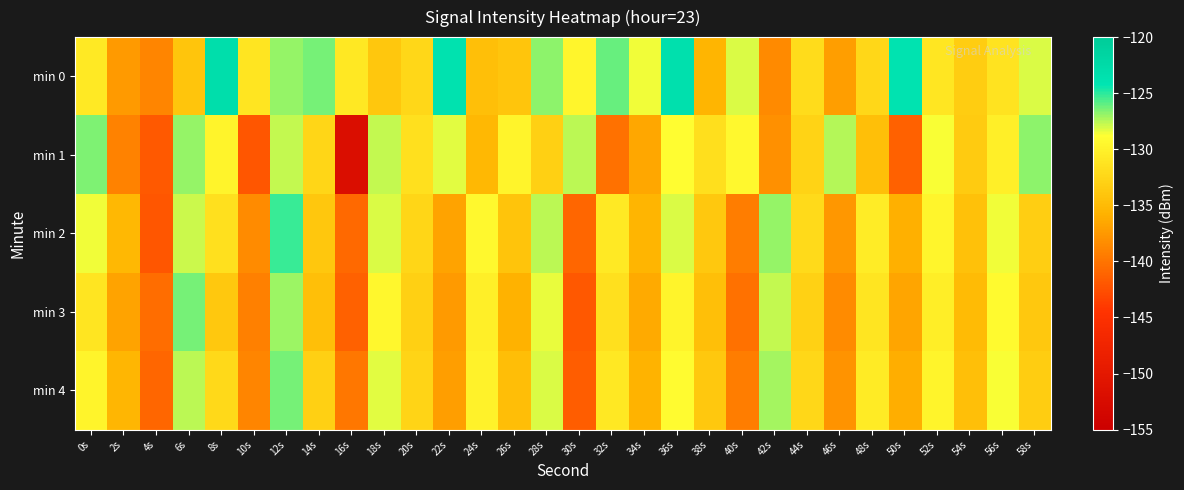

Rank the series at 40s from lowest to highest value.

min 3, min 4, min 2, min 1, min 0